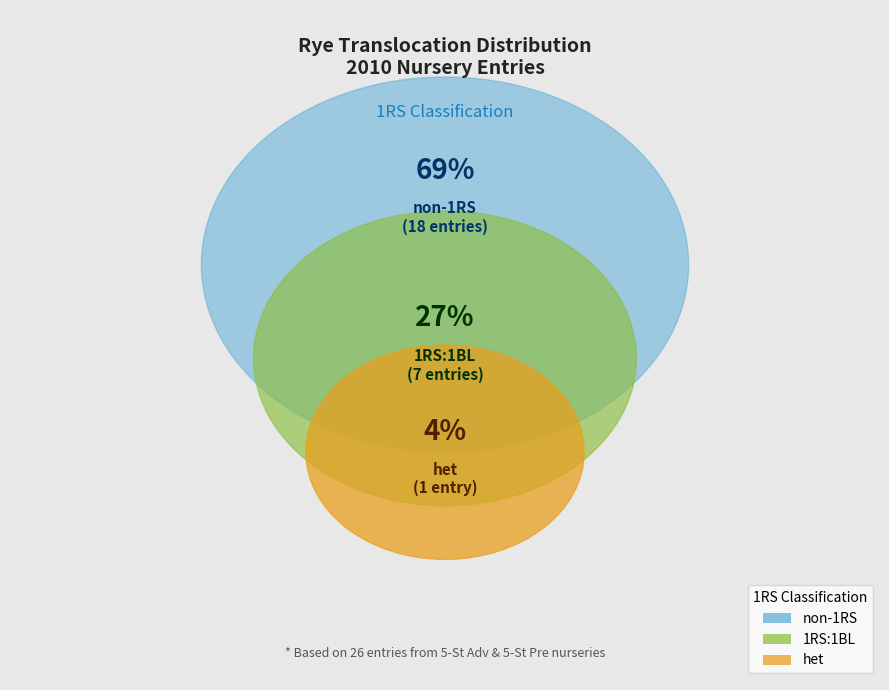

What percentage is the non-1RS slice, to the nearest percent?

69%